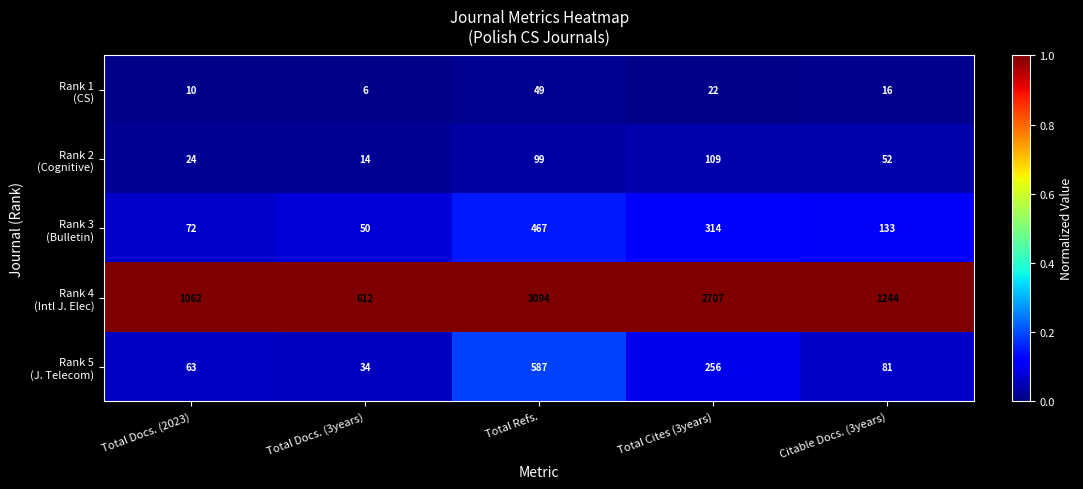

What is the minimum value shown in the chart?

6